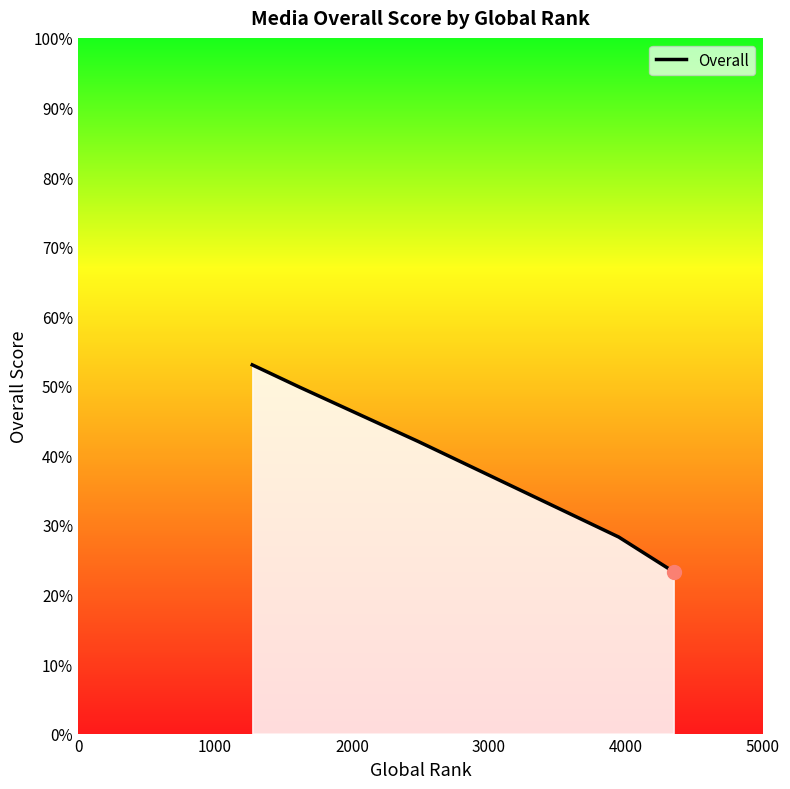

True or false: there are more than 0 points higher than both neighbors.

False